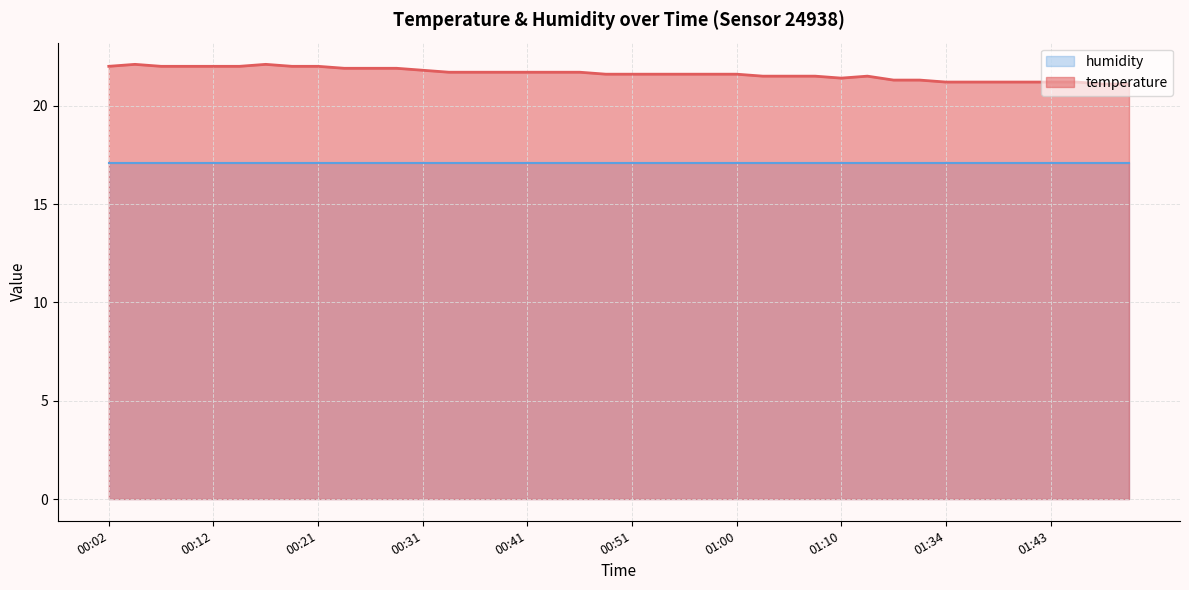

Which has a higher value, 00:58 or 00:19?

00:19